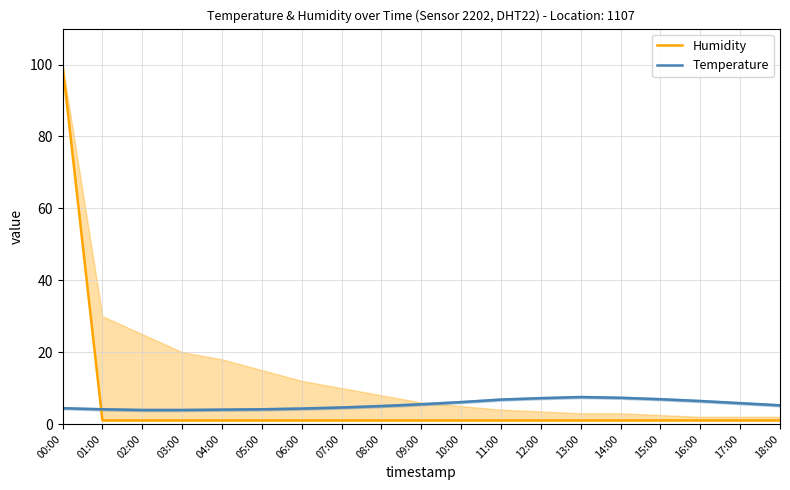

Which has a higher value, 13:00 or 17:00?

13:00